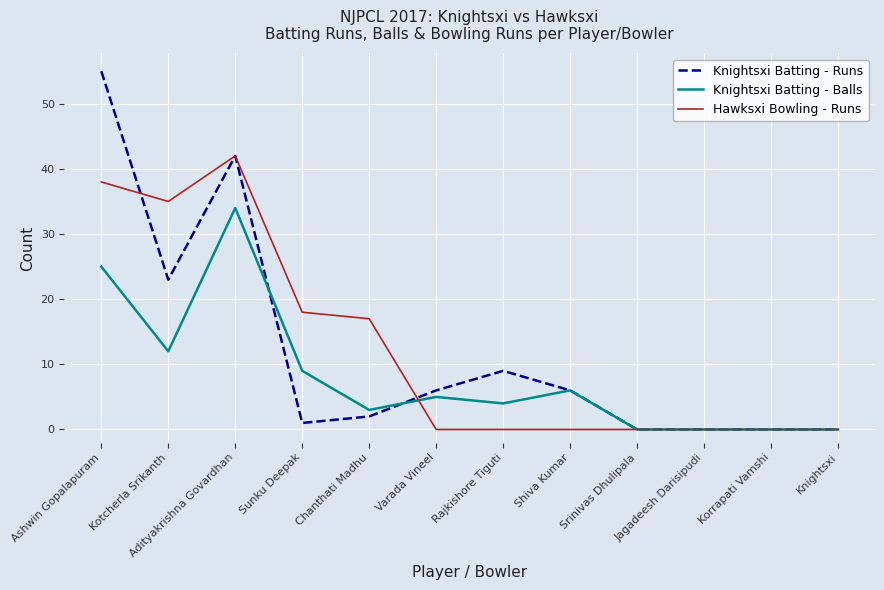

List the series in order of their peak value, highest first.

Knightsxi Batting - Runs, Hawksxi Bowling - Runs, Knightsxi Batting - Balls